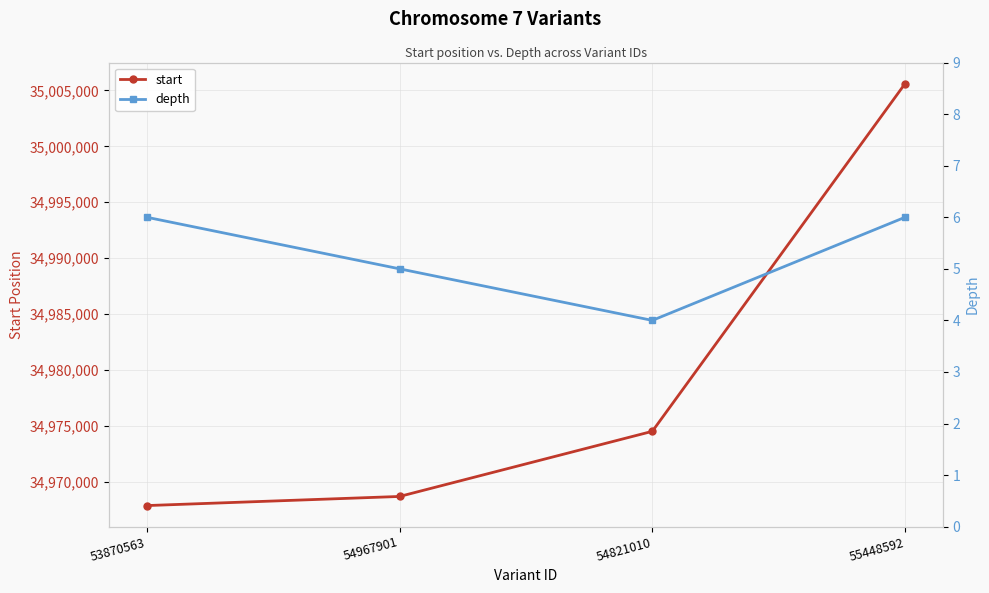

What is the spread (max minus min) of values at 54967901?

34968663